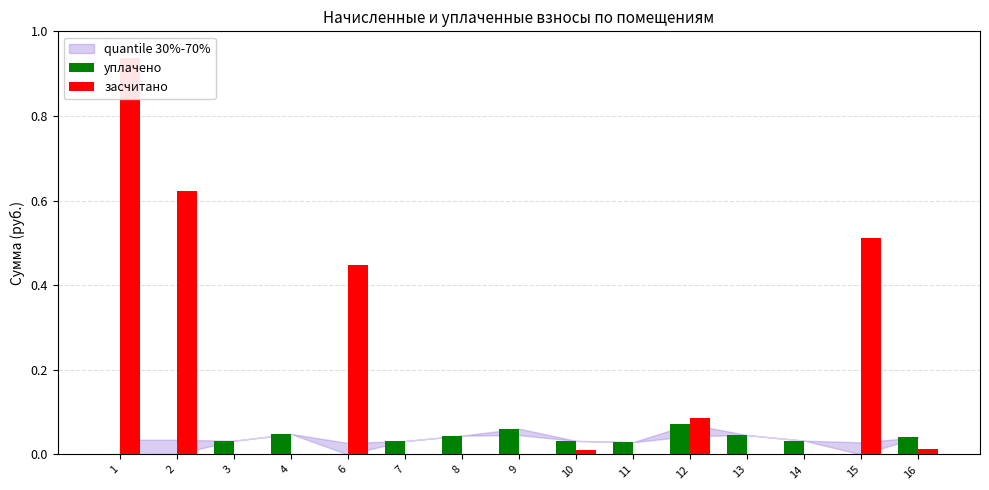

At how many categories does at least one series exceed 0?

15